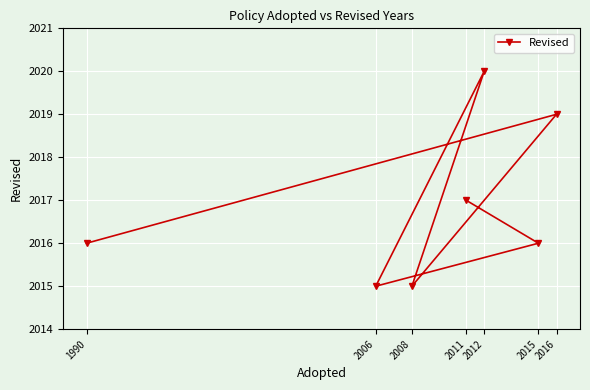

How many interior local valleys (lower than both neighbors) does the data have?

2